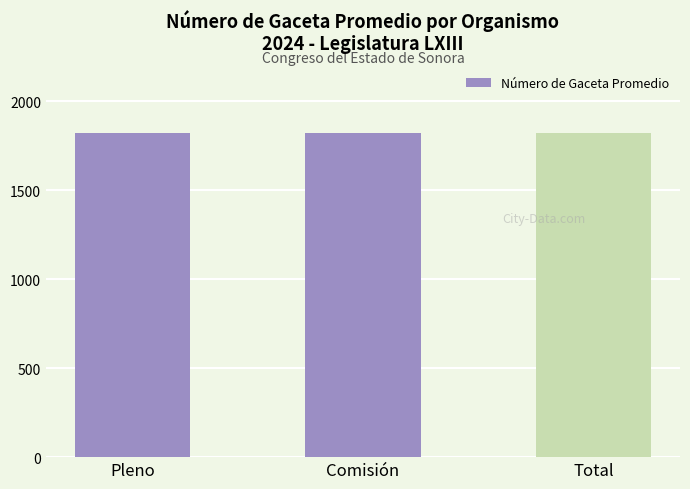

True or false: the data shows 2803.7 at Total.

False